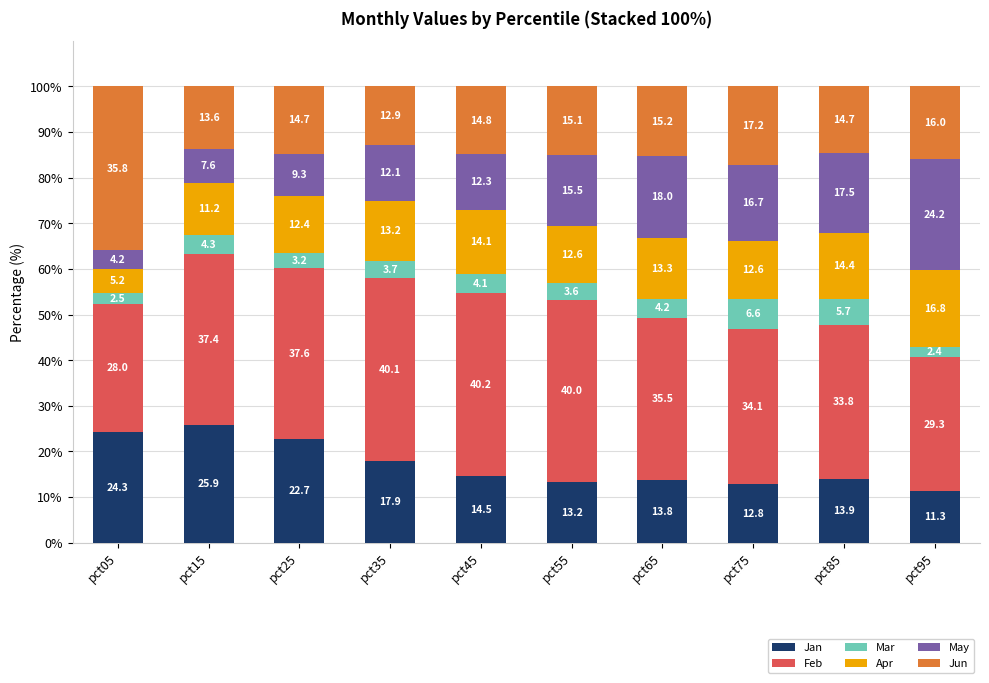

What is the highest value of the Jan series?

25.9